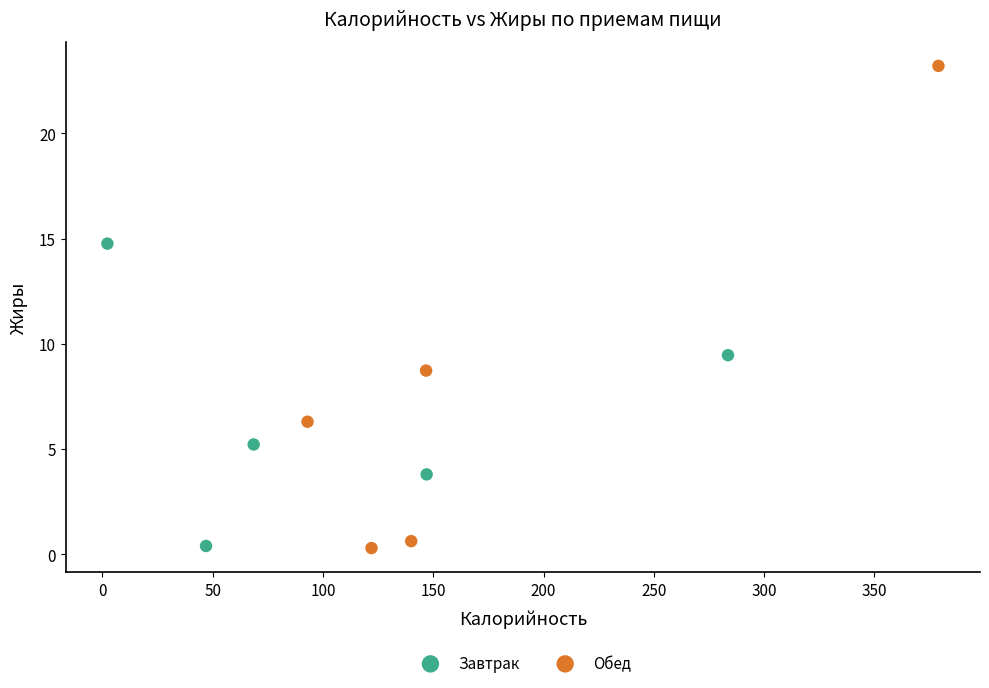

Which series reaches the maximum Y coordinate?

Обед